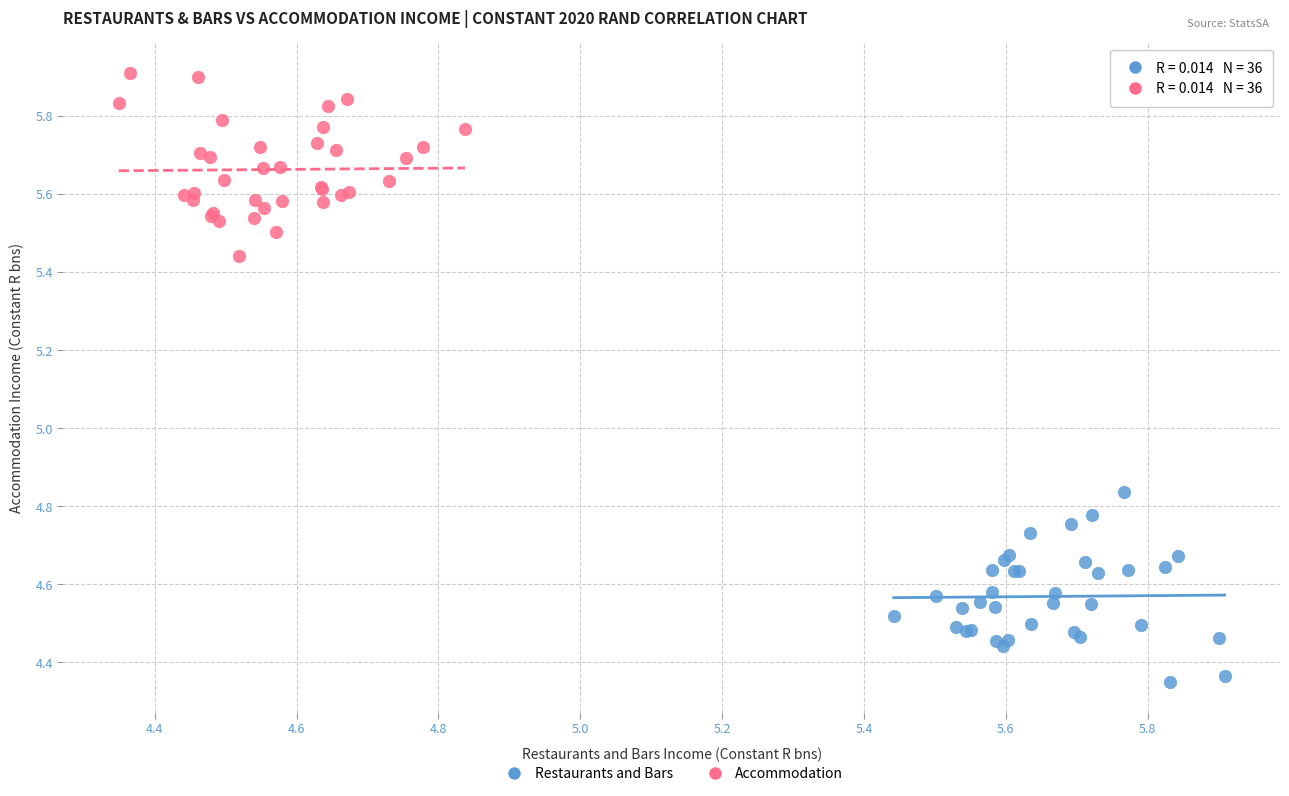

Which series contains the lowest Y value?

Restaurants and Bars